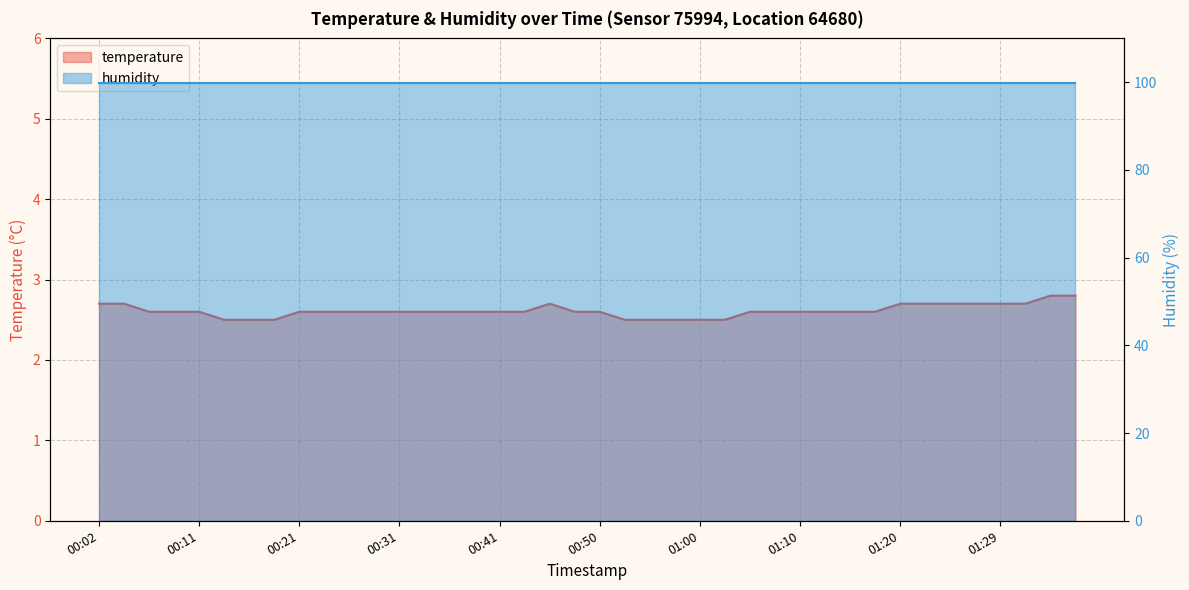

List the labels in order of value, largest first.

01:34, 01:37, 00:02, 00:04, 00:46, 01:20, 01:22, 01:24, 01:27, 01:29, 01:32, 00:07, 00:09, 00:11, 00:21, 00:24, 00:26, 00:29, 00:31, 00:33, 00:36, 00:38, 00:41, 00:43, 00:48, 00:50, 01:05, 01:07, 01:10, 01:12, 01:15, 01:17, 00:14, 00:16, 00:19, 00:53, 00:55, 00:58, 01:00, 01:03